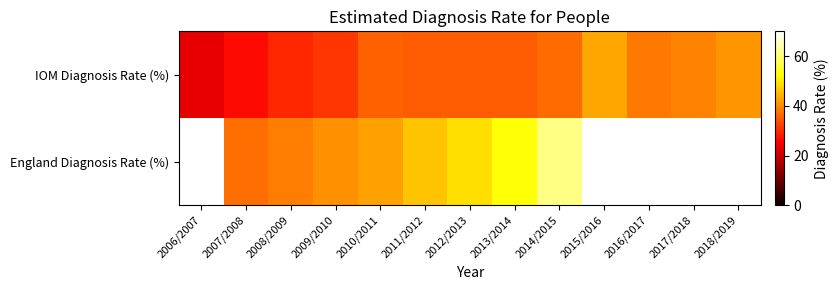

Rank the categories by IOM Diagnosis Rate (%) value from lowest to highest.

2006/2007, 2007/2008, 2008/2009, 2009/2010, 2012/2013, 2011/2012, 2013/2014, 2010/2011, 2014/2015, 2016/2017, 2017/2018, 2018/2019, 2015/2016